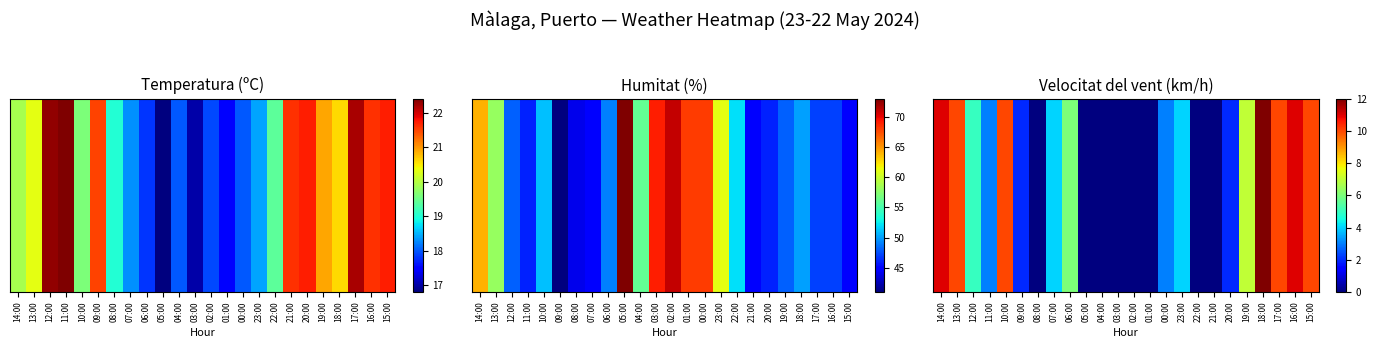

List the labels in order of value, smallest first.

08:00, 05:00, 04:00, 03:00, 02:00, 01:00, 22:00, 21:00, 09:00, 20:00, 11:00, 00:00, 07:00, 23:00, 12:00, 06:00, 19:00, 13:00, 10:00, 17:00, 15:00, 14:00, 16:00, 18:00